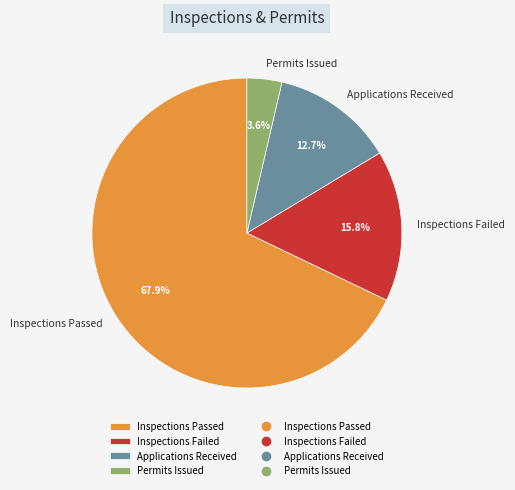

How much of the chart is everything except Applications Received?

87.3%